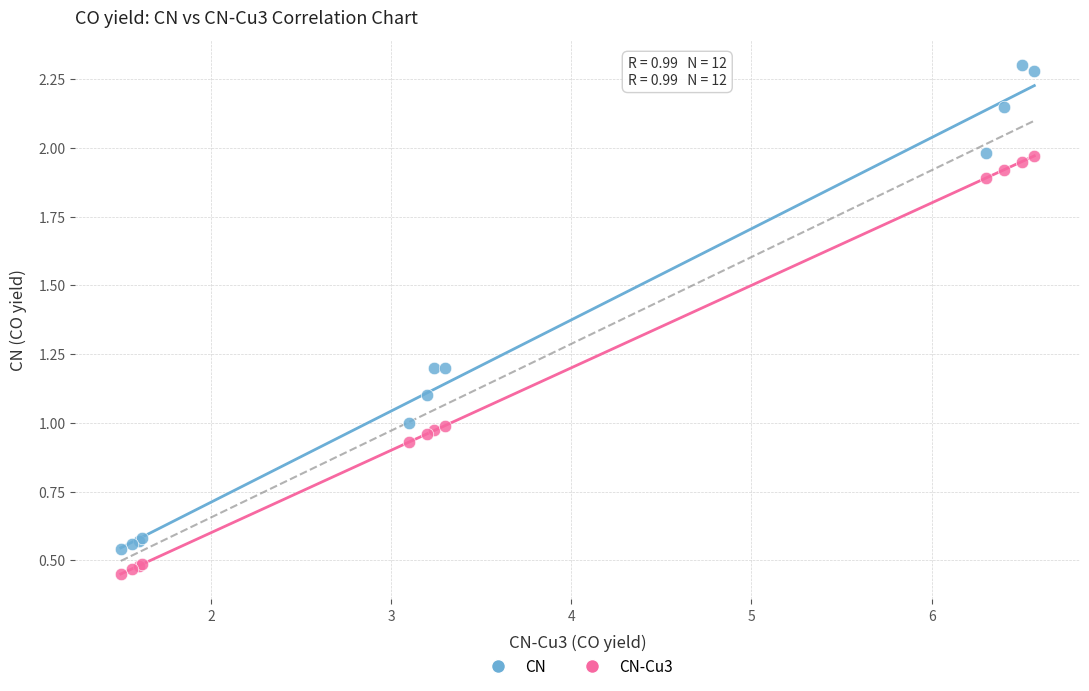

What are all the series names shown in the legend?

CN, CN-Cu3